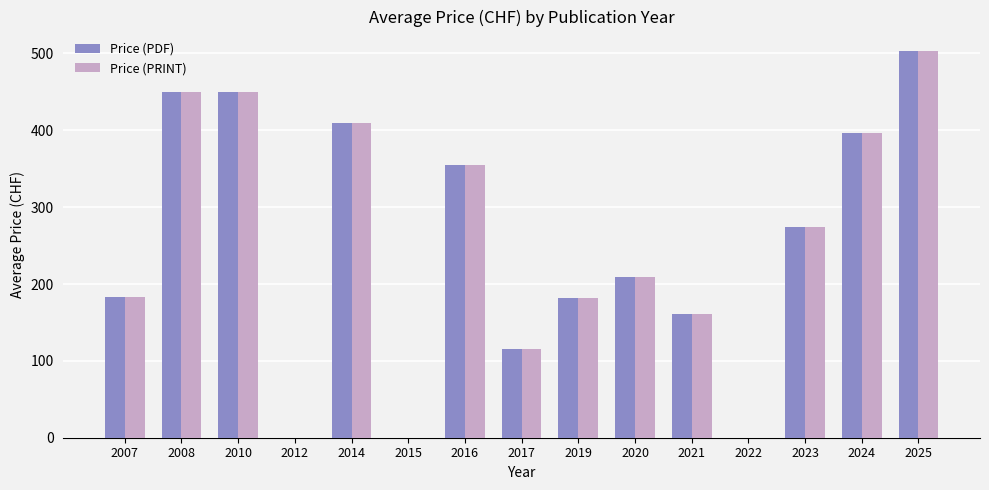

What is the average value of the Price (PRINT) series?

245.9